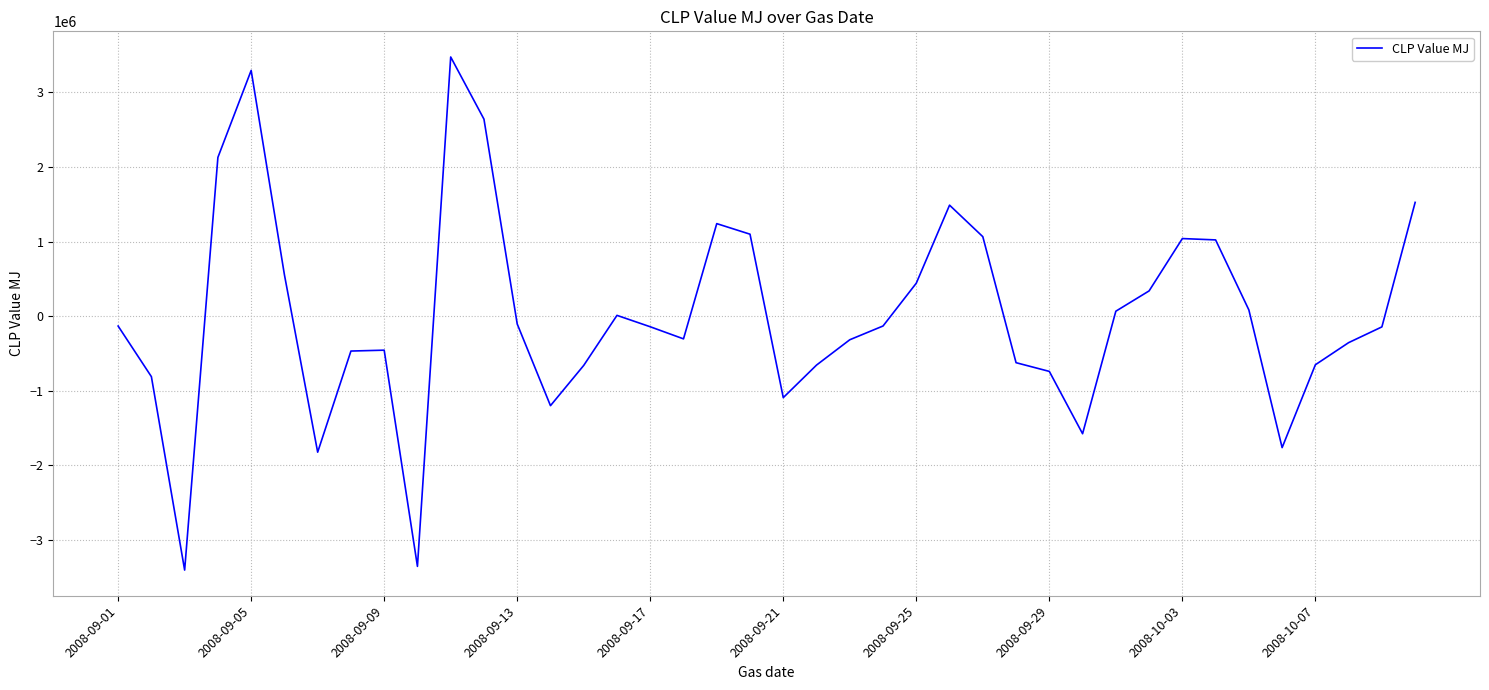

What is the difference between the maximum and minimum values?

6877961